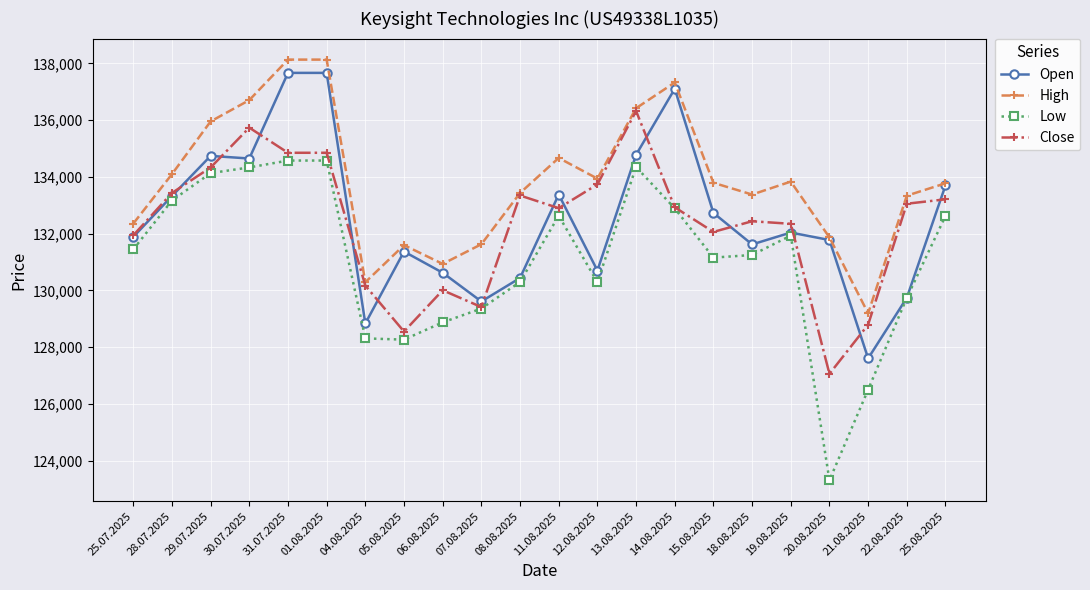

What is the difference between the highest and lowest values at 04.08.2025?

1980